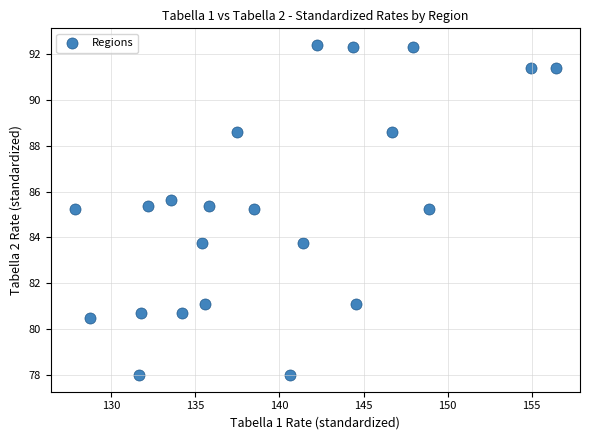

What is the range of Y values (max minus min)?

14.4